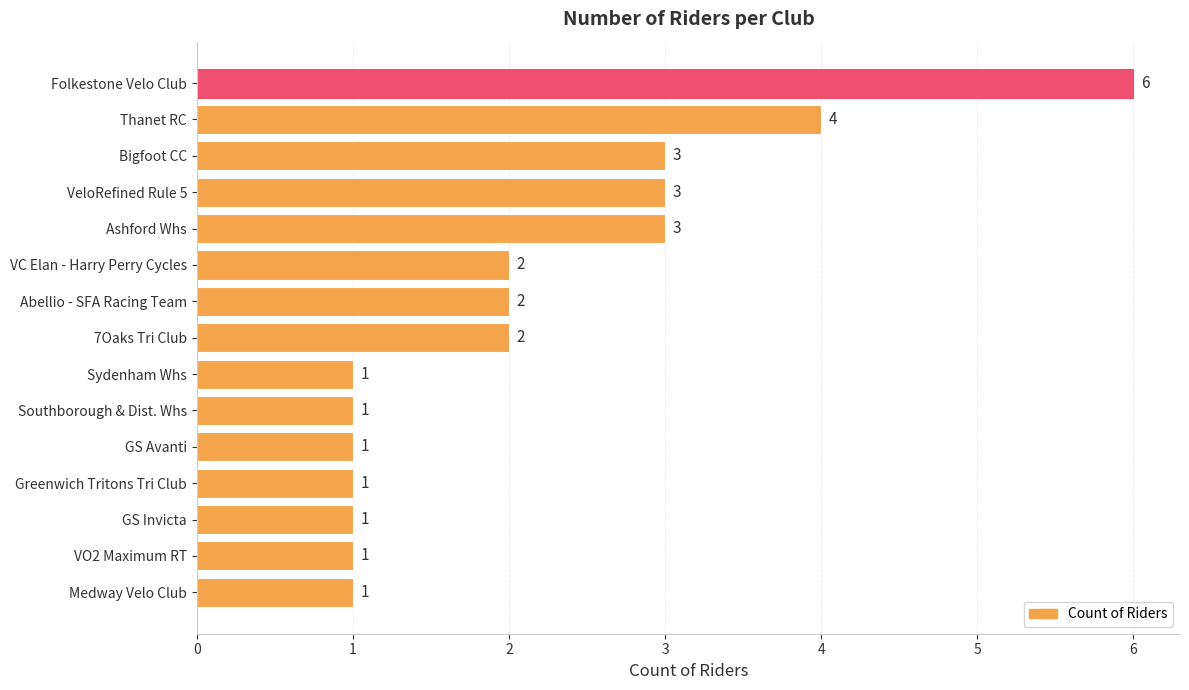

How many values are between 1 and 3?

13